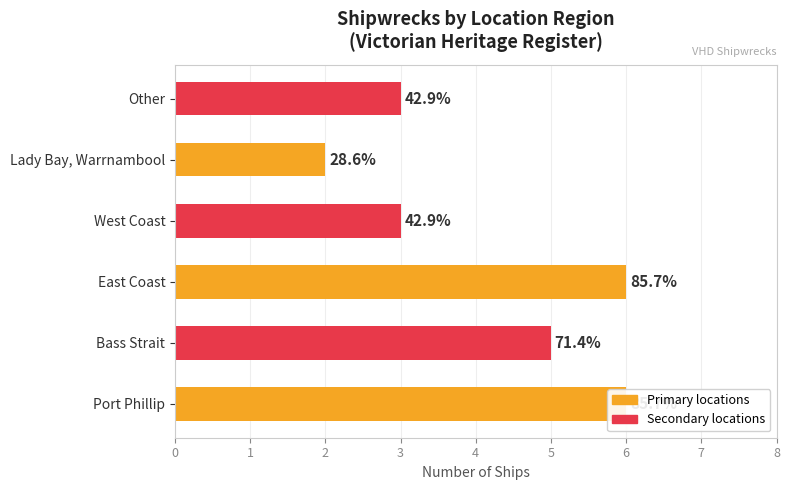

What is the sum of all values?

25